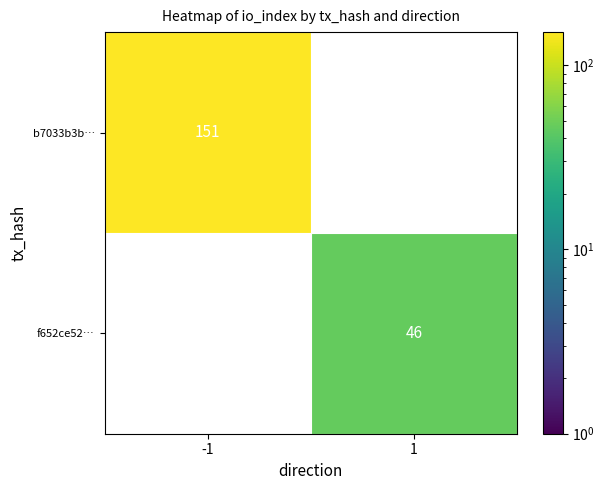

The f652ce52… series shows 25 at 1. True or false?

False